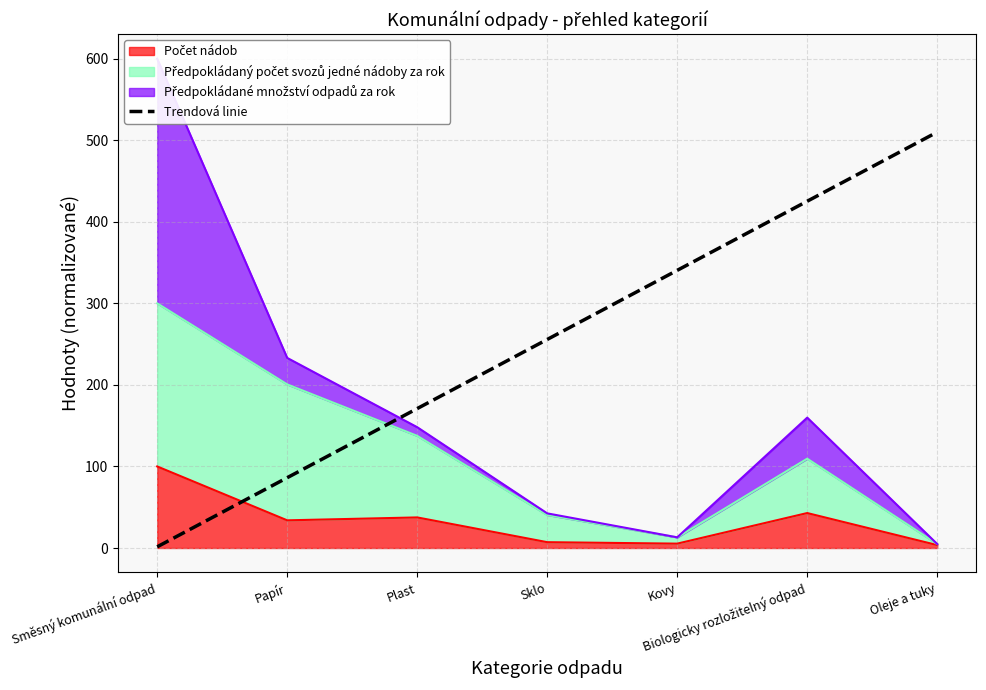

Rank the categories by value from lowest to highest.

Směsný komunální odpad, Papír, Plast, Sklo, Kovy, Biologicky rozložitelný odpad, Oleje a tuky